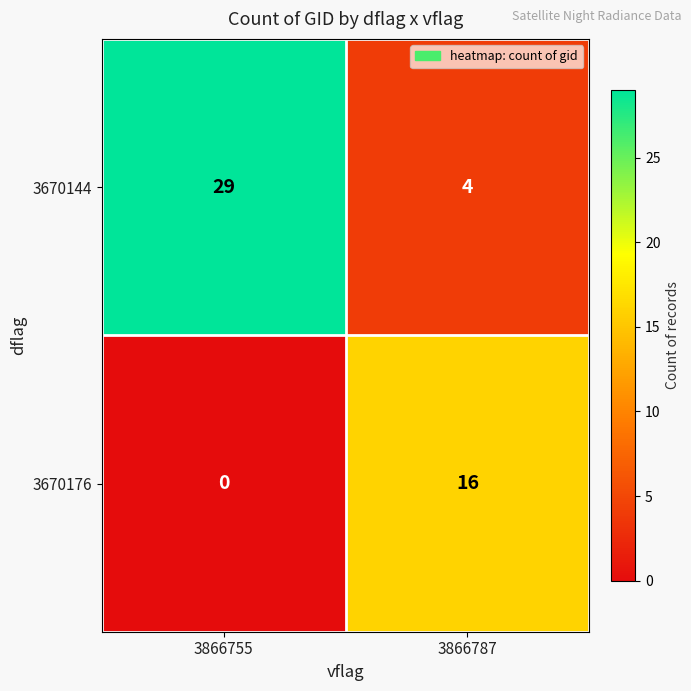

The value of 3670144 at 3866787 is 2. True or false?

False